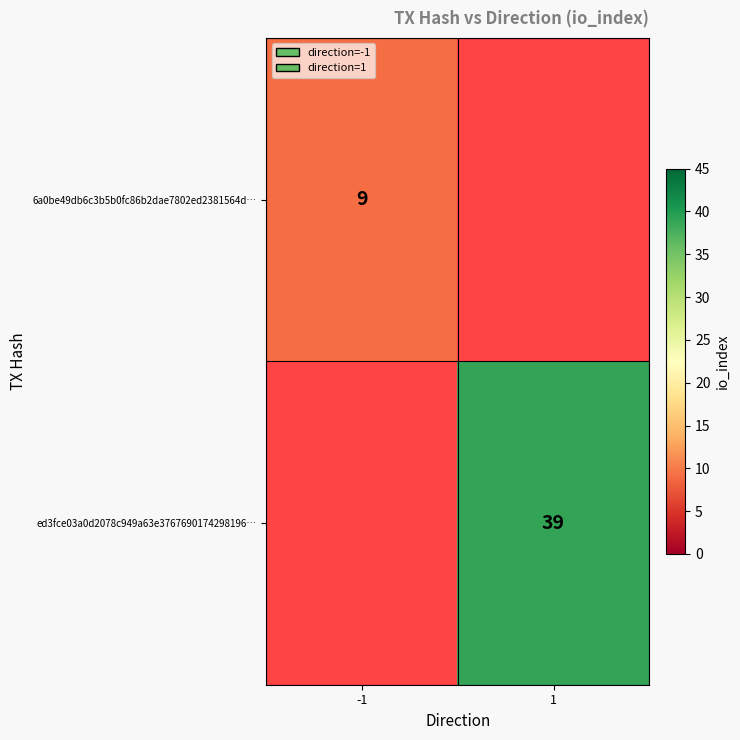

True or false: ed3fce03a0d2078c949a63e3767690174298196… has a value of 56 at 1.

False